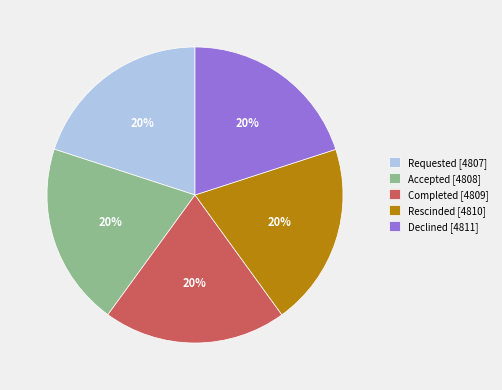

How many segments does this pie chart have?

5